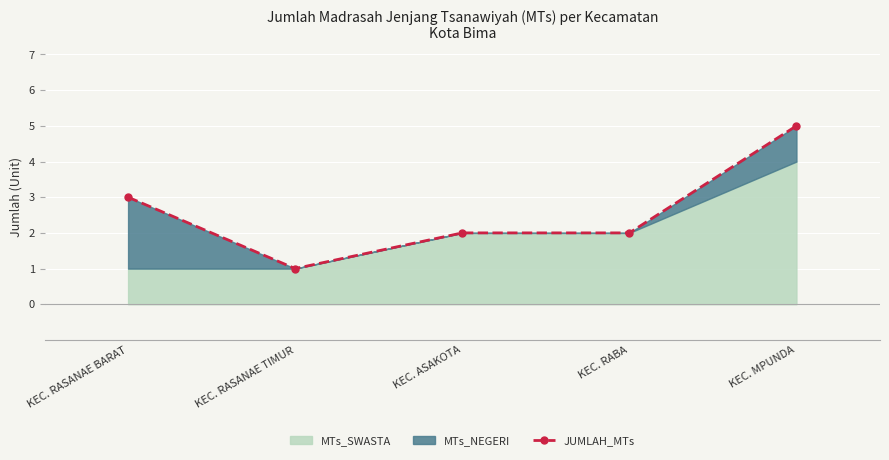

Which label corresponds to the largest value in the chart?

KEC. MPUNDA